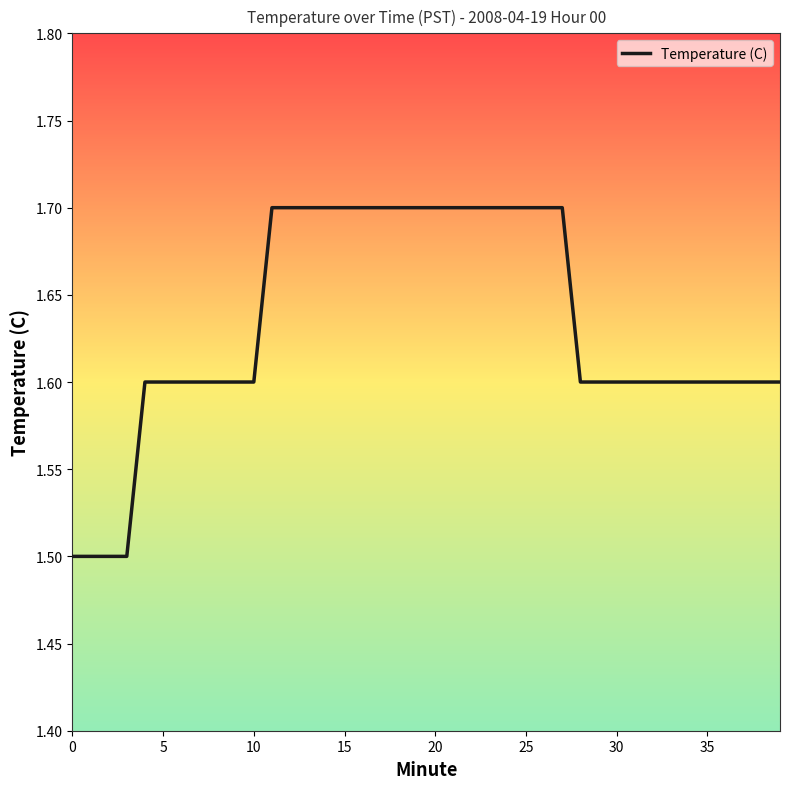

What is the smallest value displayed?

1.5